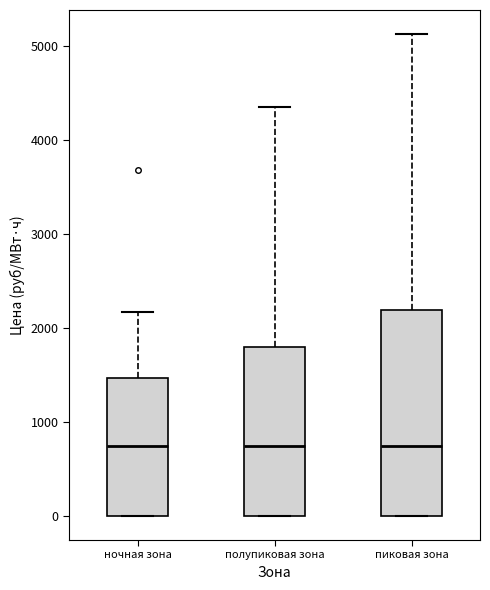

Which box is the tallest, from its lower edge to its upper edge?

пиковая зона